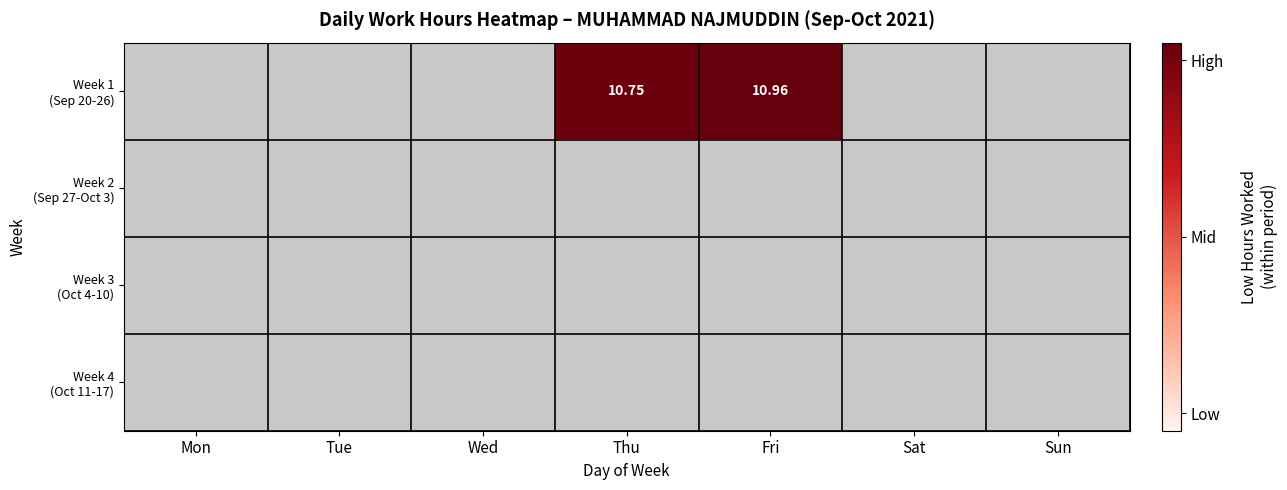

At which category is the sum across all series the highest?

Fri